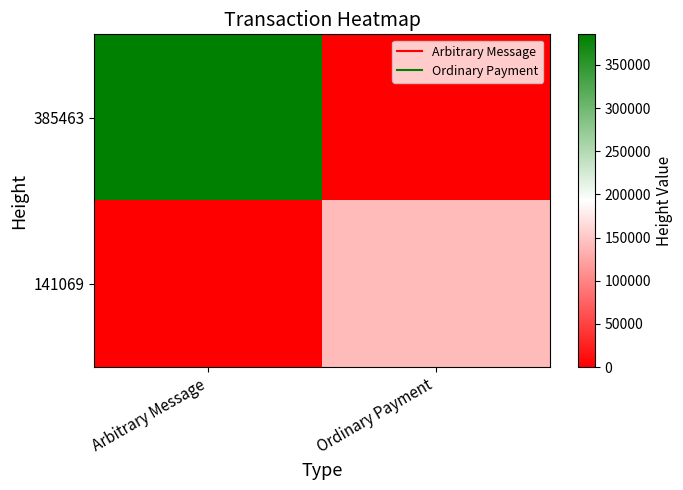

Which series has the largest total across all categories?

385463